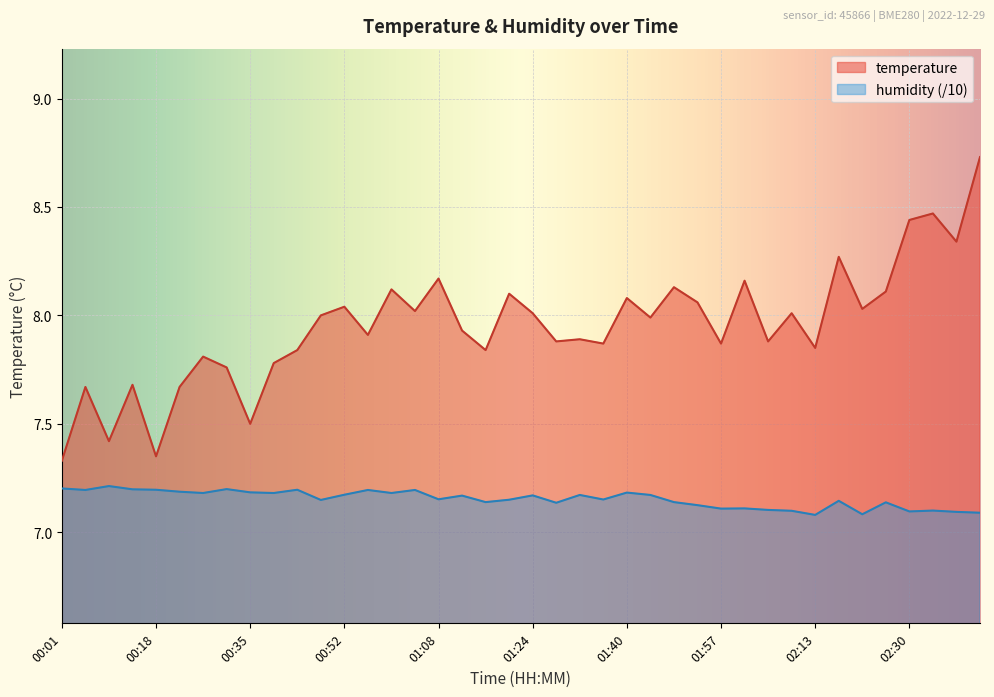

What is the sum of the temperature values at 00:52 and 01:24?

16.0